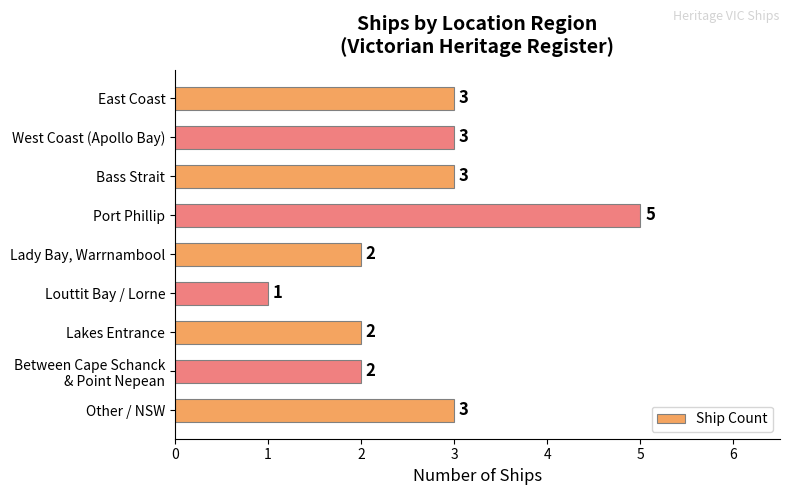

True or false: the data shows 2 at Louttit Bay / Lorne.

False